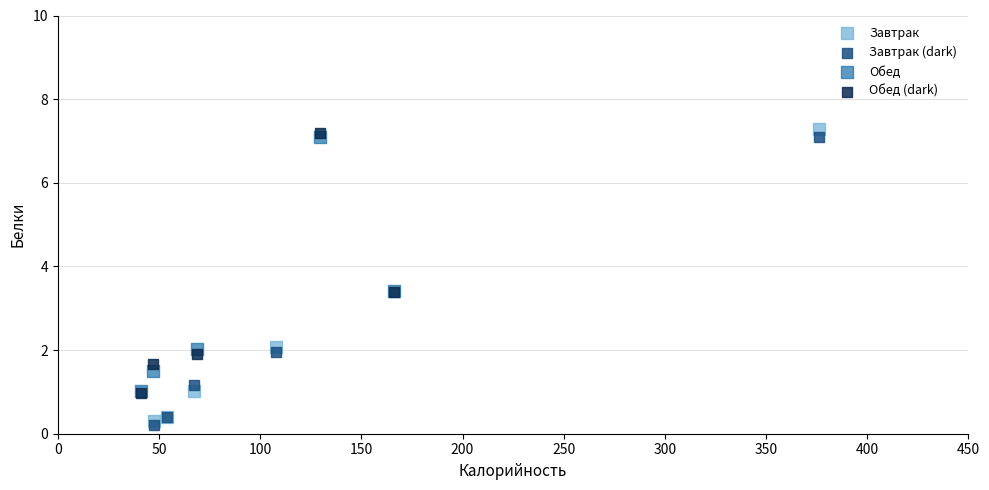

Which series has the widest spread of Y values?

Завтрак